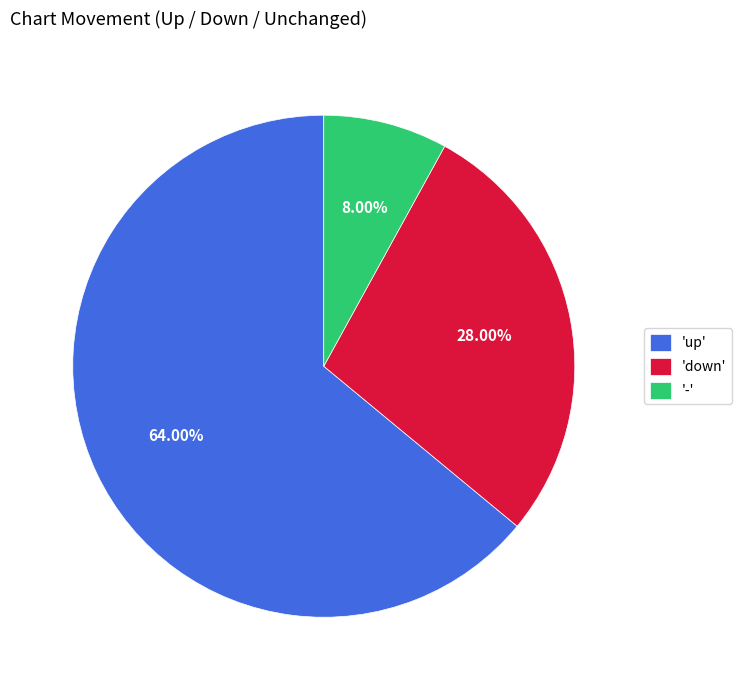

Is the sum of 'down' and 'up' greater than half?

Yes